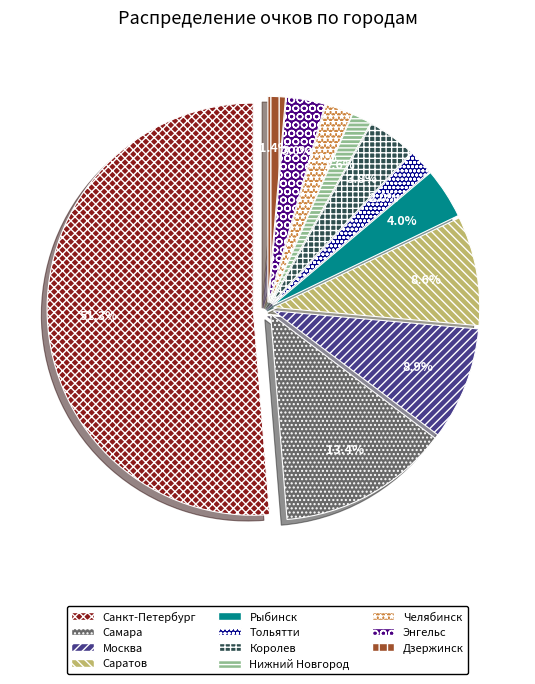

Is Энгельс the majority of the pie?

No